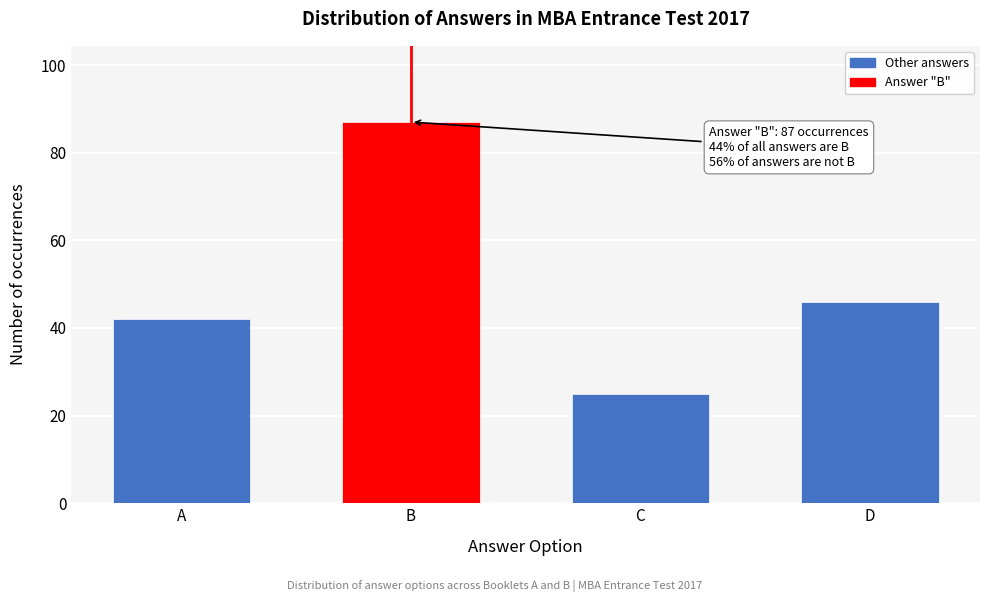

Reading left to right, list all the values displayed in this chart.

A=42	B=87	C=25	D=46